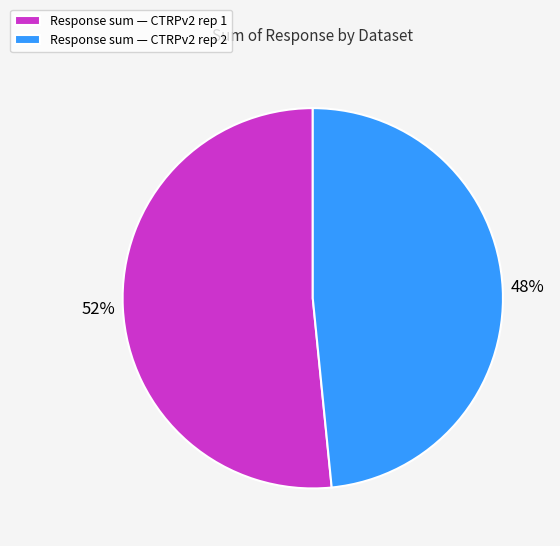

To the nearest percent, what is the average slice percentage?

50%